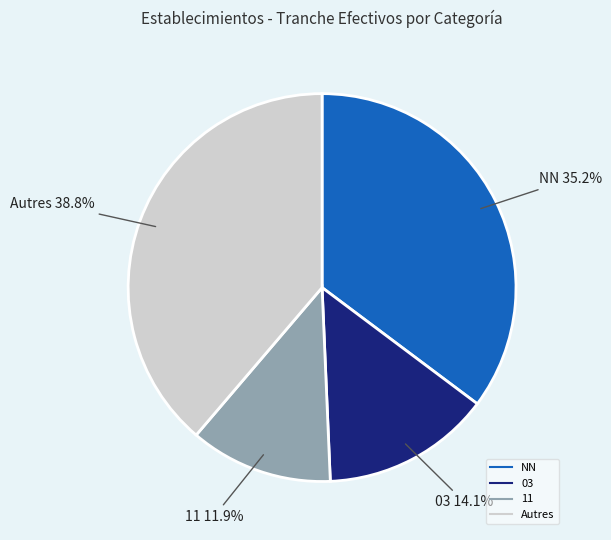

To the nearest percent, what is the difference between the largest and smallest slice percentages?

27%